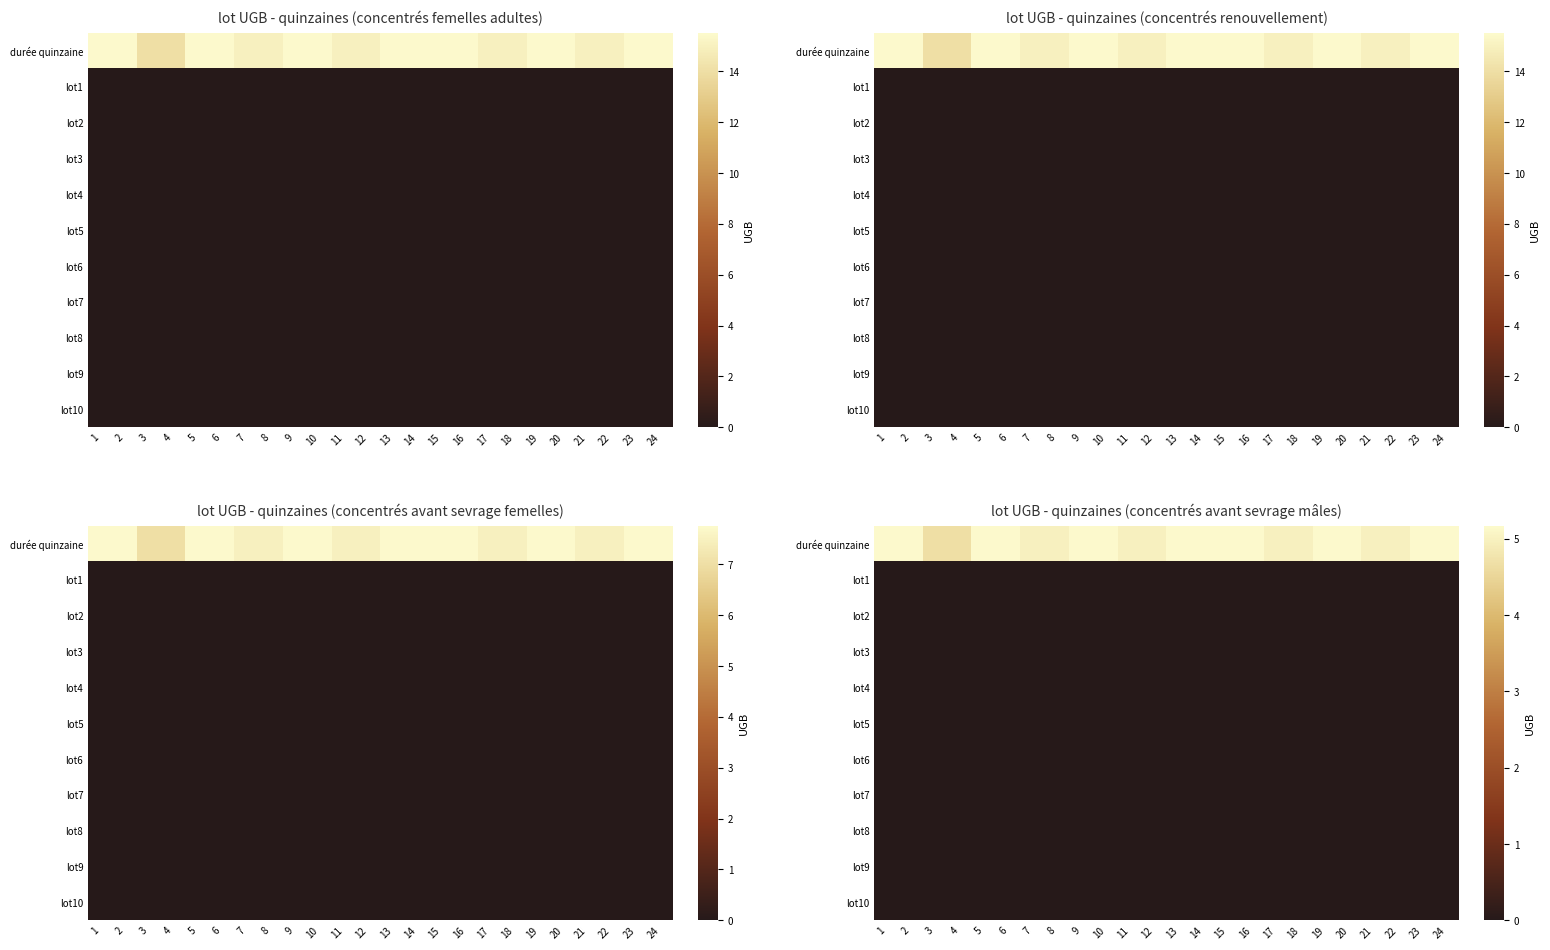

Rank the categories by lot10 value from lowest to highest.

1, 2, 3, 4, 5, 6, 7, 8, 9, 10, 11, 12, 13, 14, 15, 16, 17, 18, 19, 20, 21, 22, 23, 24